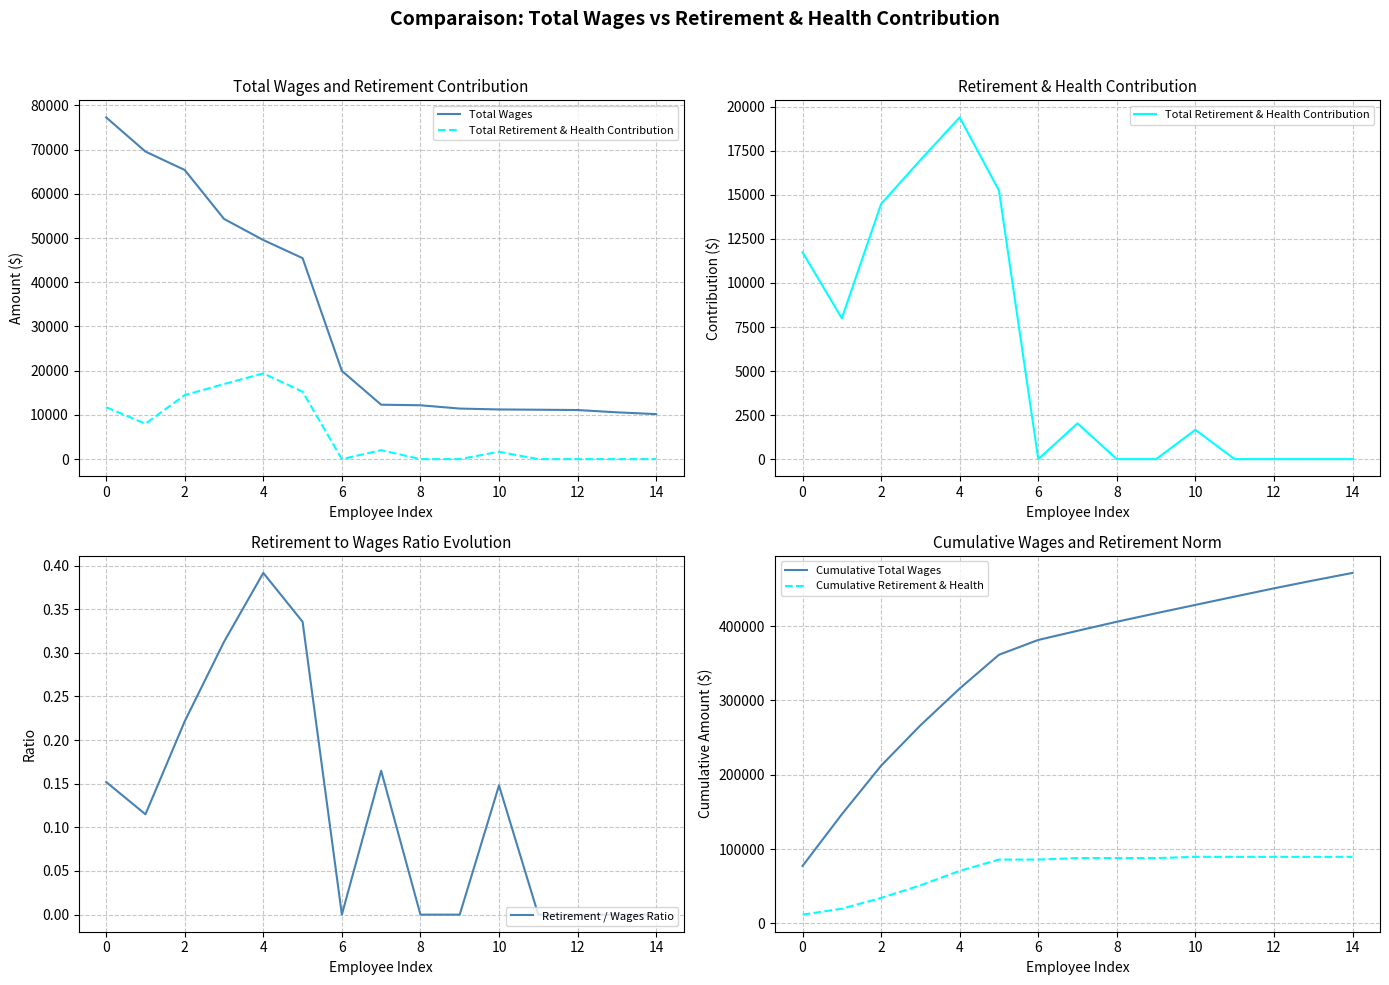

The value of Retirement / Wages Ratio at 12 is 0.2. True or false?

False